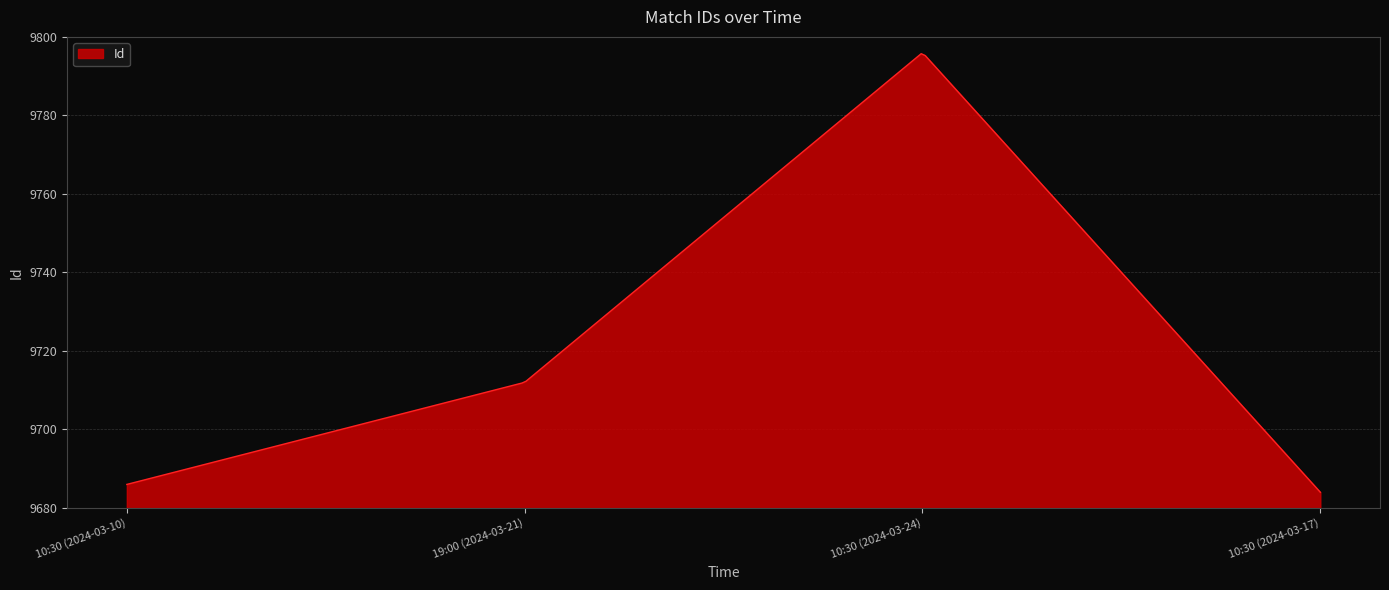

What is the average value?

9730.8